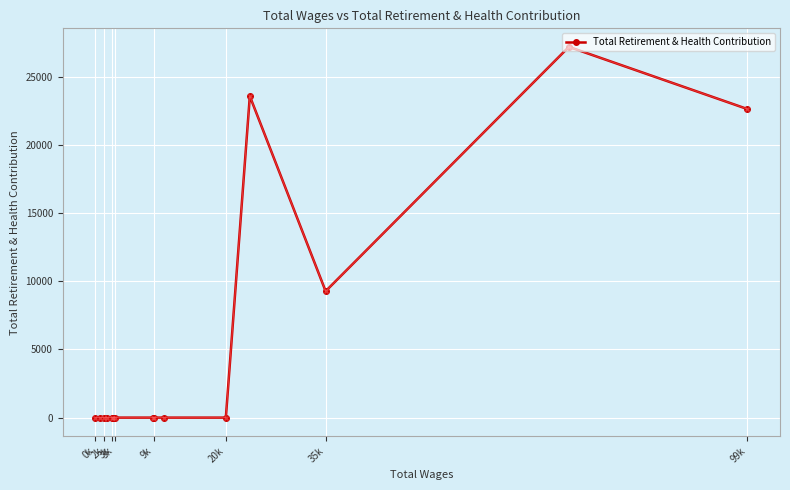

How many interior local valleys (lower than both neighbors) does the data have?

1